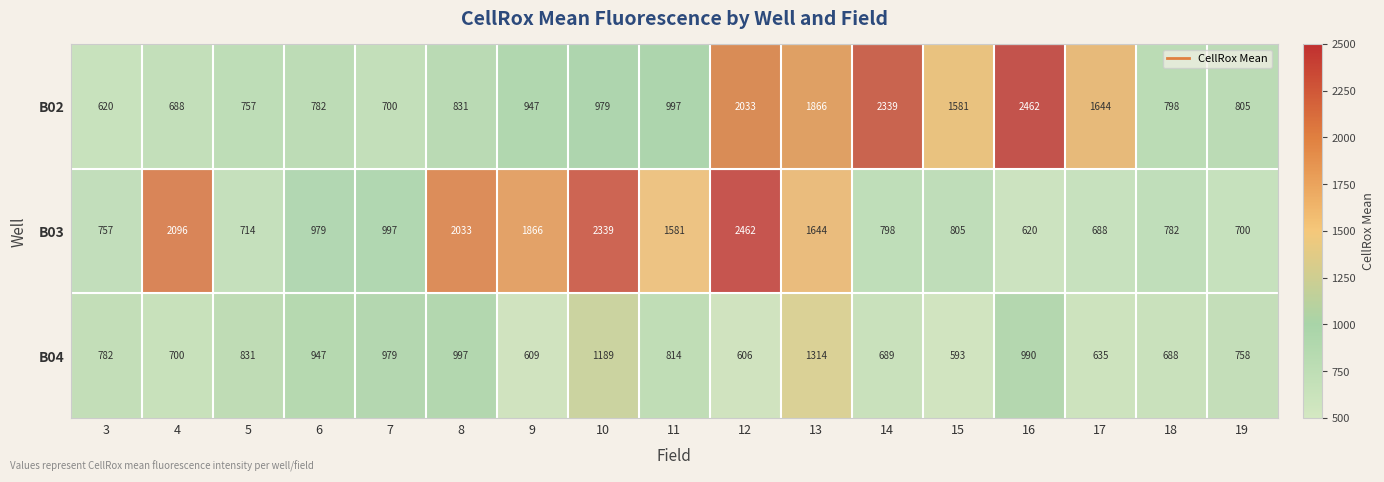

What is the difference between the highest and lowest values at 6?

197